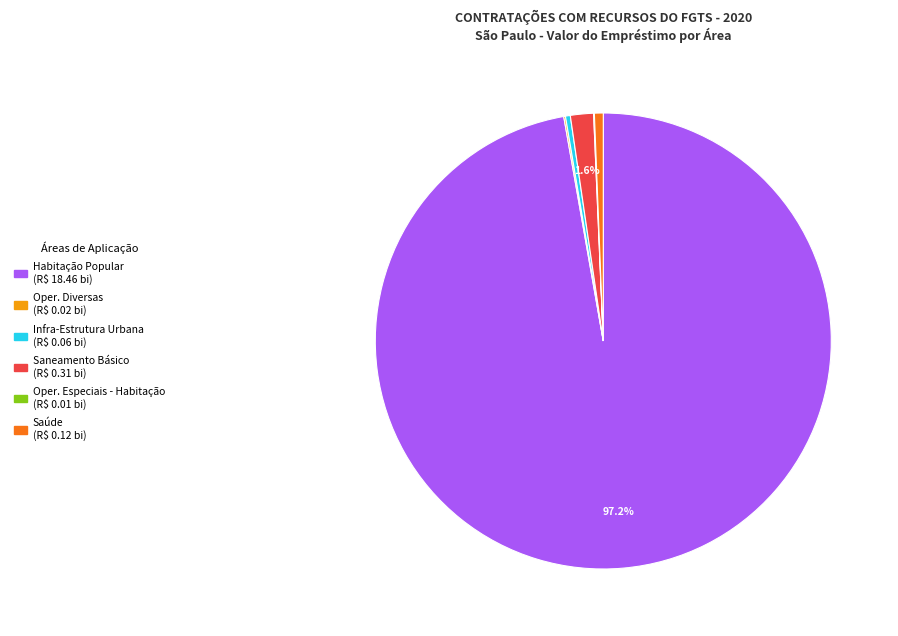

Which category has the biggest portion of the pie?

Habitação Popular